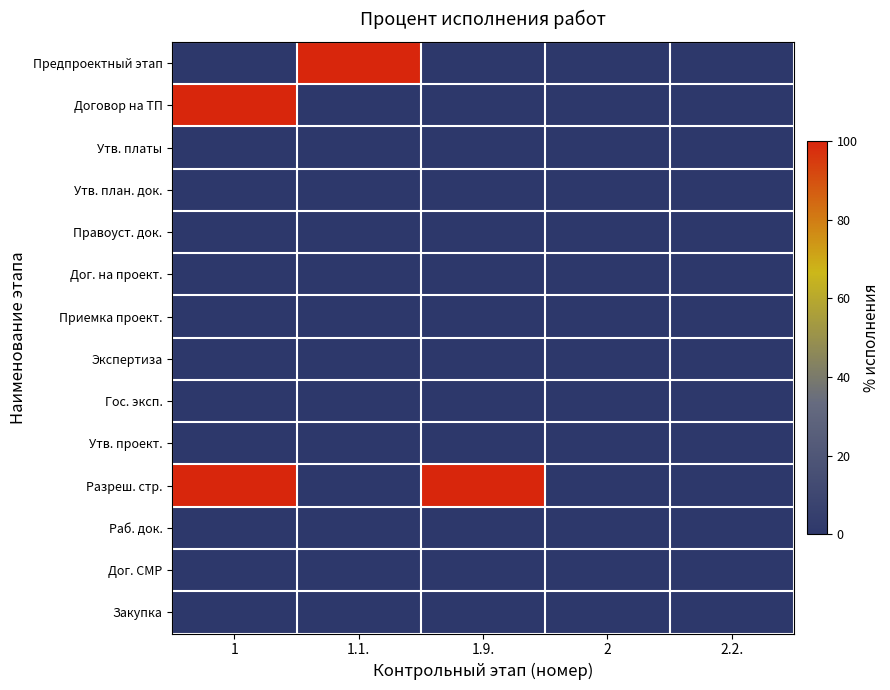

Which label corresponds to the smallest value in the chart?

1